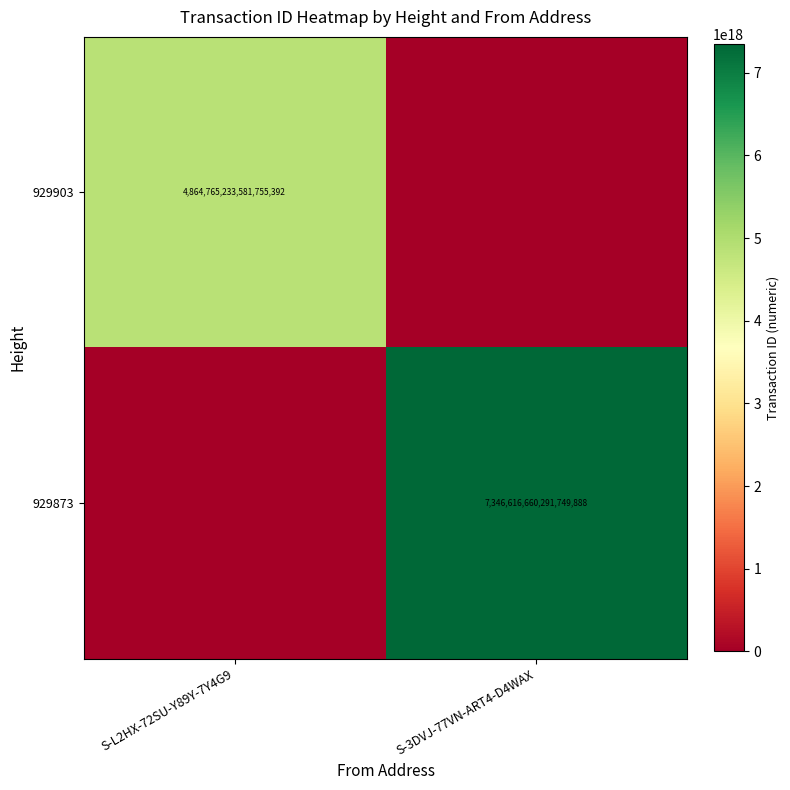

Is the value of 929903 at S-L2HX-72SU-Y89Y-7Y4G9 greater than the value of 929873 at S-3DVJ-77VN-ART4-D4WAX?

No